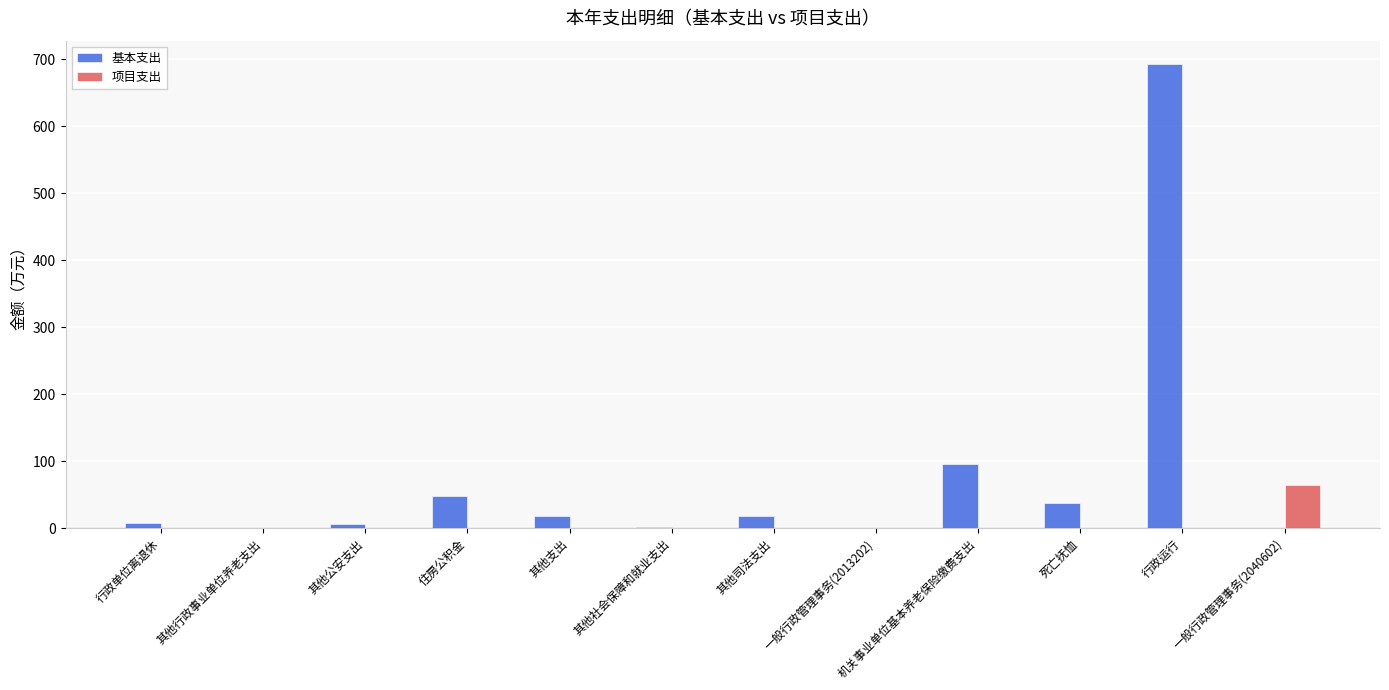

At which label does 项目支出 reach its peak?

一般行政管理事务(2040602)